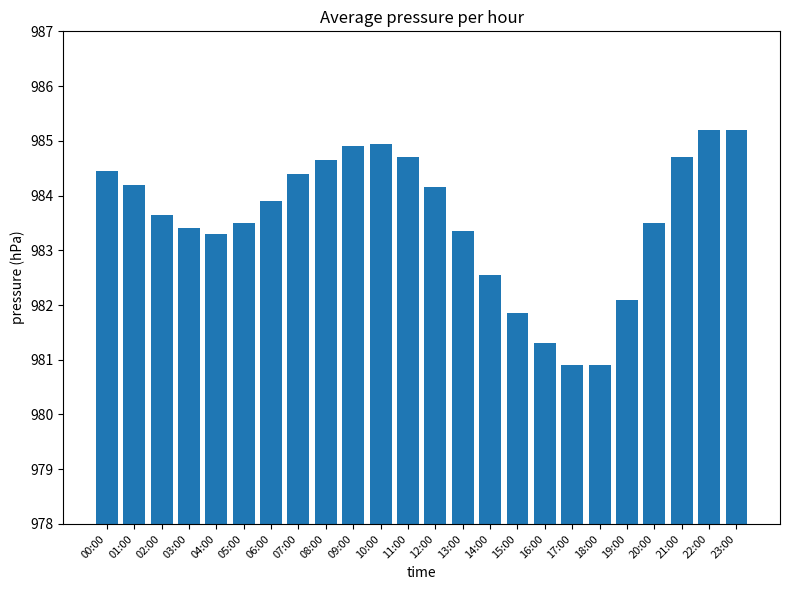

How many values are below 983?

6